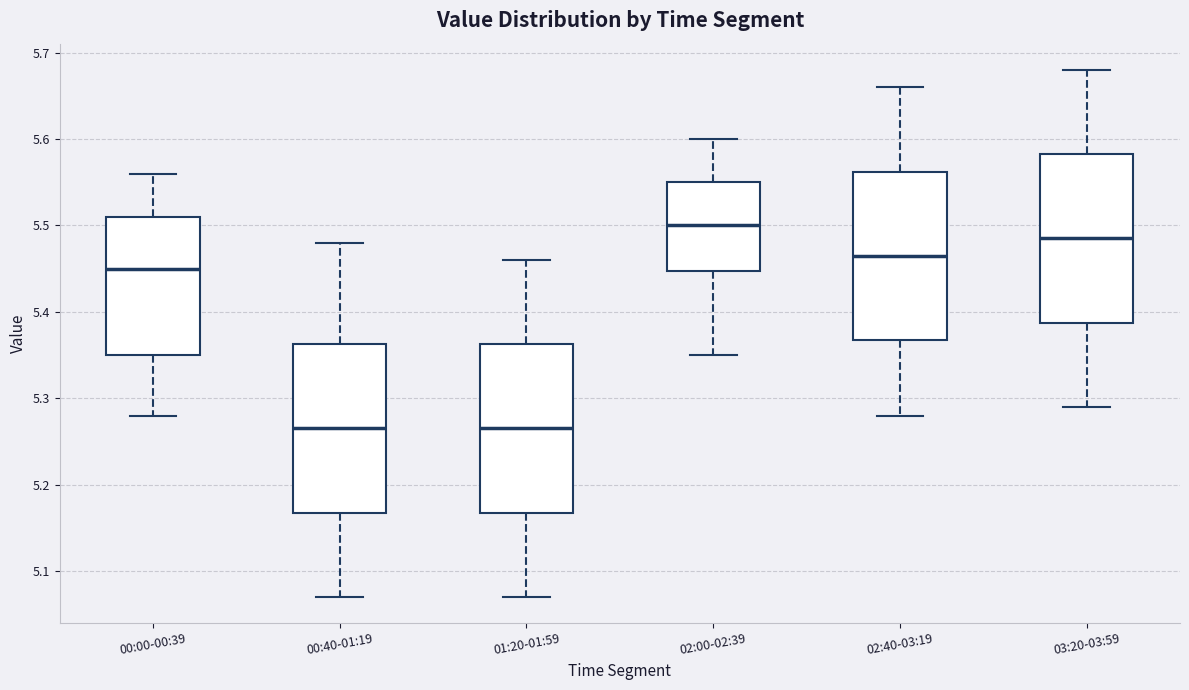

Reading left to right, read every box against the y-axis: the position of its median line, the range the box covers, and the ends of its whiskers. The values are not printed on the chart, so give them approximately, as read against the axis.

00:00-00:39: median 5.45, box 5.35 to 5.51, whiskers 5.28 to 5.56
00:40-01:19: median 5.27, box 5.17 to 5.36, whiskers 5.07 to 5.48
01:20-01:59: median 5.27, box 5.17 to 5.36, whiskers 5.07 to 5.46
02:00-02:39: median 5.50, box 5.45 to 5.55, whiskers 5.35 to 5.60
02:40-03:19: median 5.47, box 5.37 to 5.56, whiskers 5.28 to 5.66
03:20-03:59: median 5.49, box 5.39 to 5.58, whiskers 5.29 to 5.68